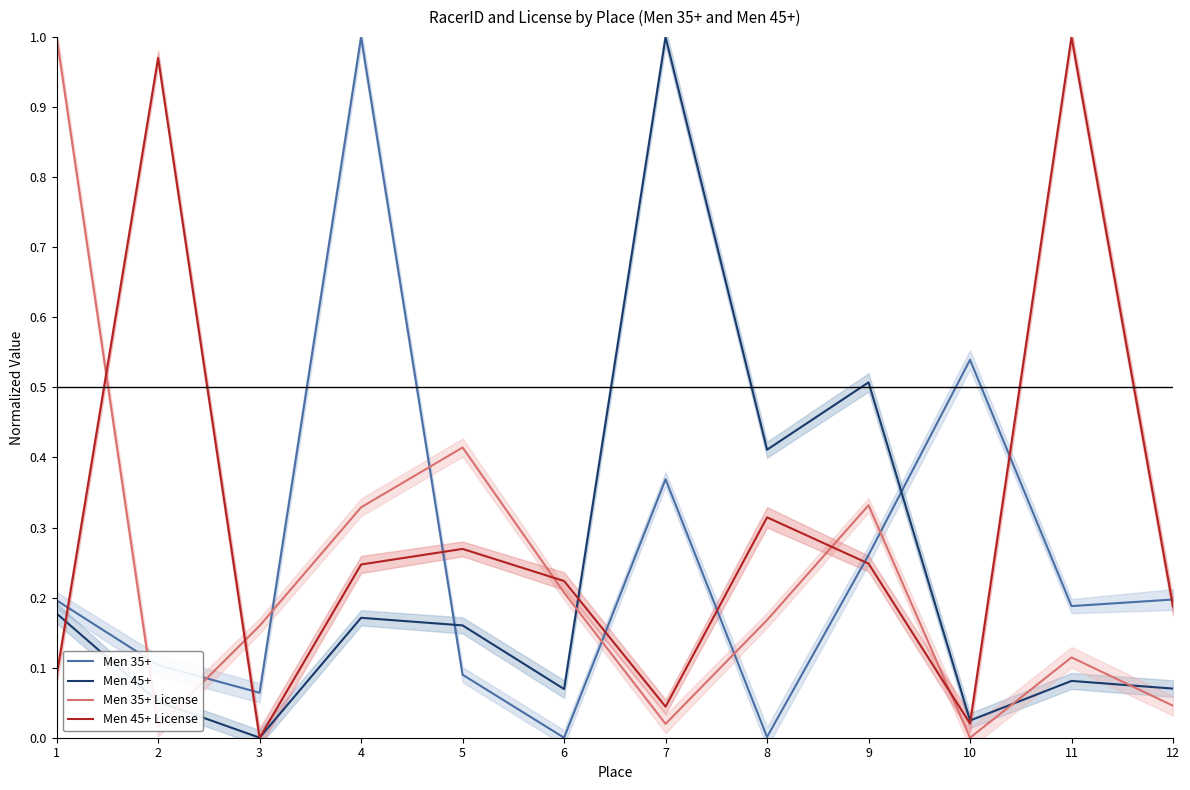

How many lines are shown in the chart?

4